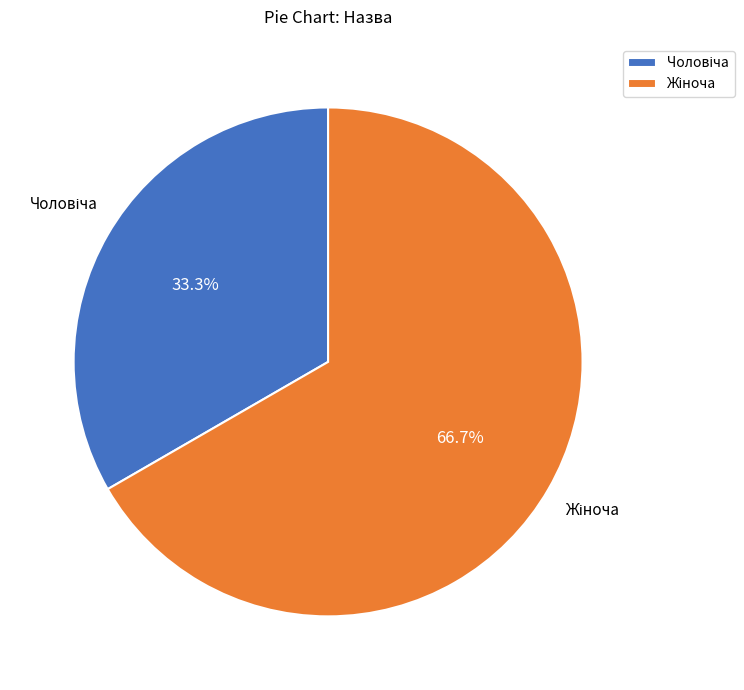

To the nearest percent, what is the average slice percentage?

50%